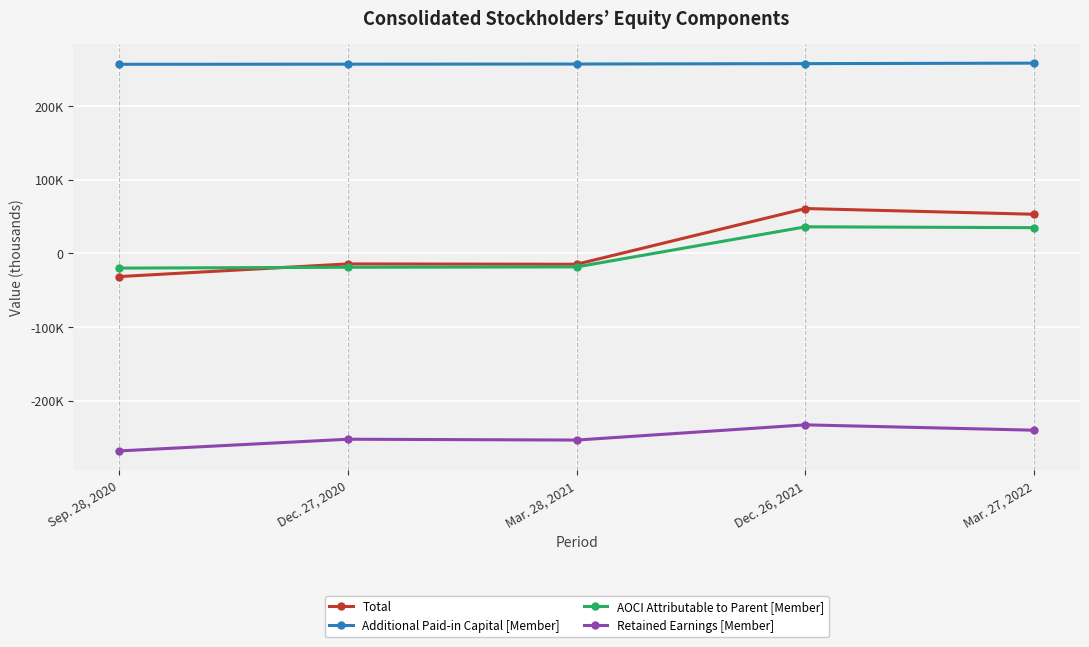

What are all the series names shown in the legend?

Total, Additional Paid-in Capital [Member], AOCI Attributable to Parent [Member], Retained Earnings [Member]